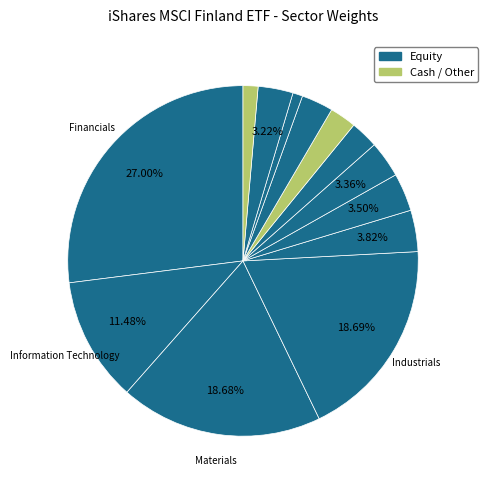

Which slice is the largest?

Financials